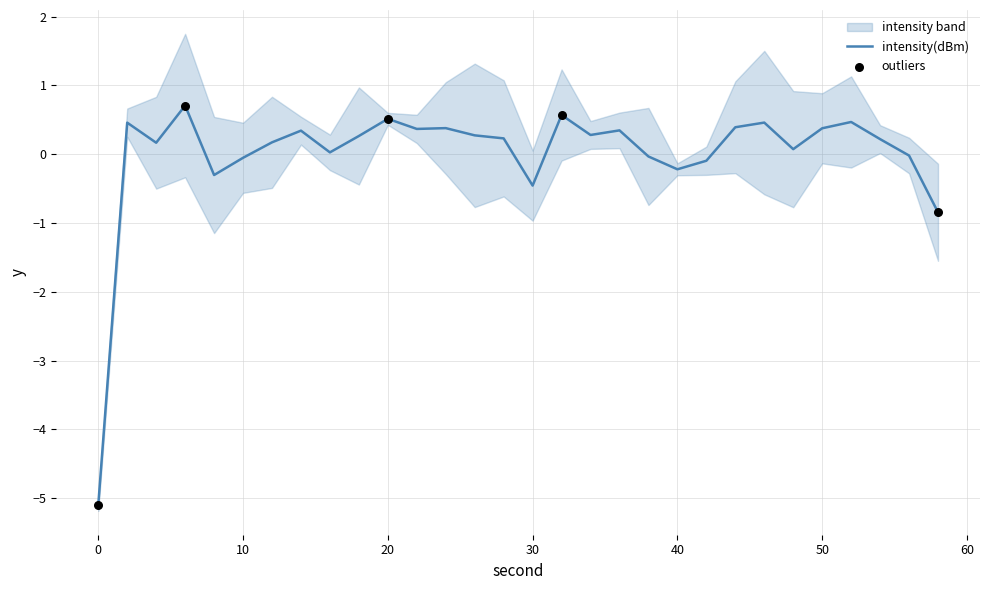

Which has a higher value, 8 or 14?

14